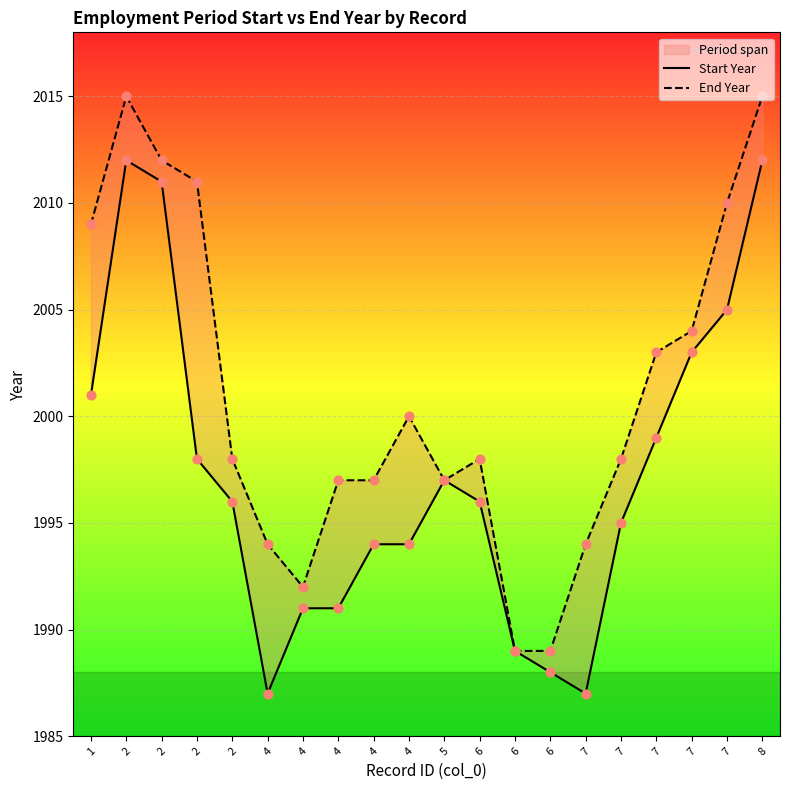

Which series has the widest spread of Y values?

End Year